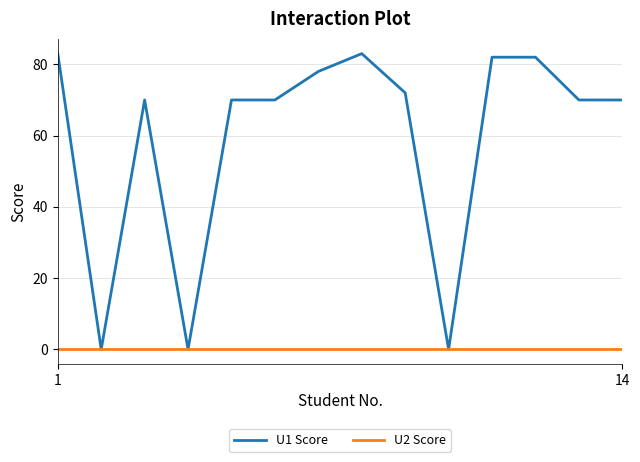

True or false: U1 Score has more than 0 interior local peaks.

True